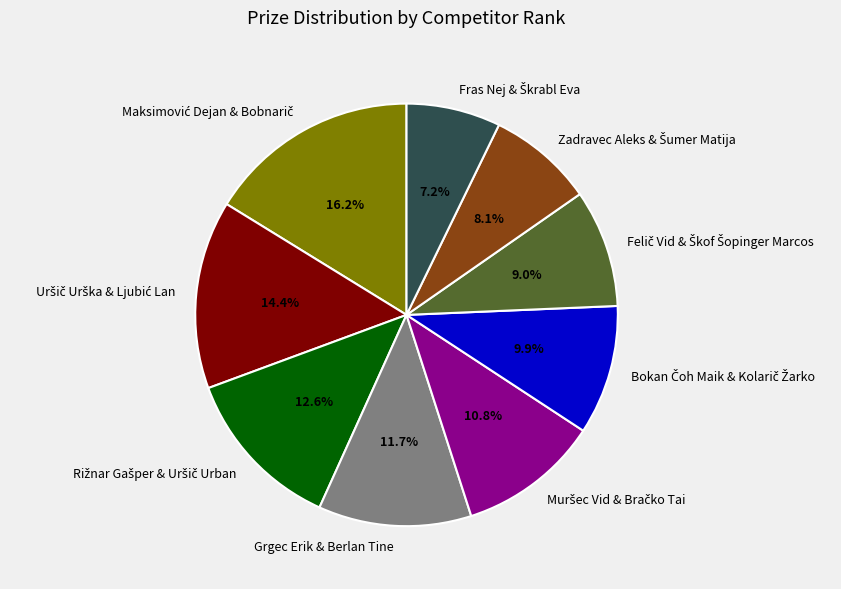

Does any single category account for the majority?

No